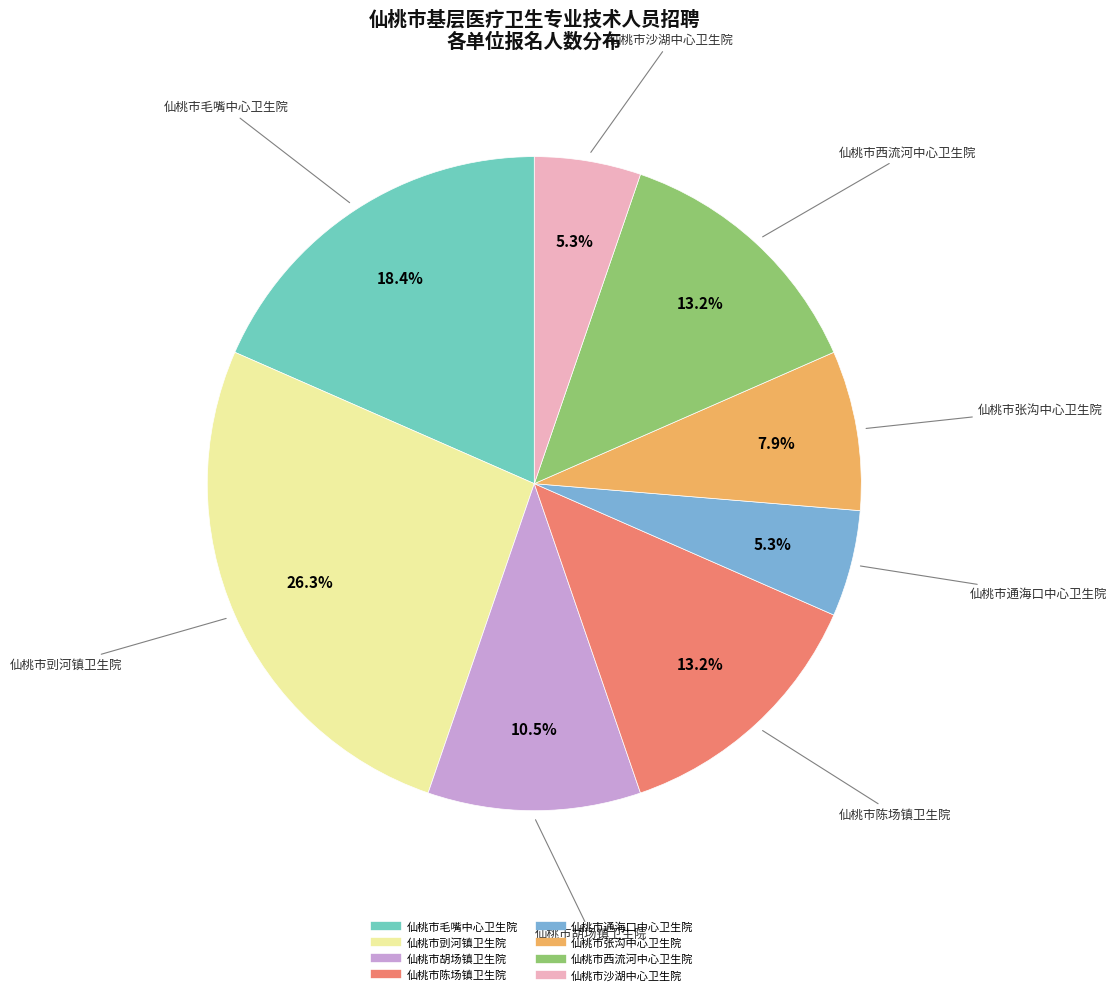

What percentage do 仙桃市胡场镇卫生院 and 仙桃市西流河中心卫生院 together represent?

23.7%